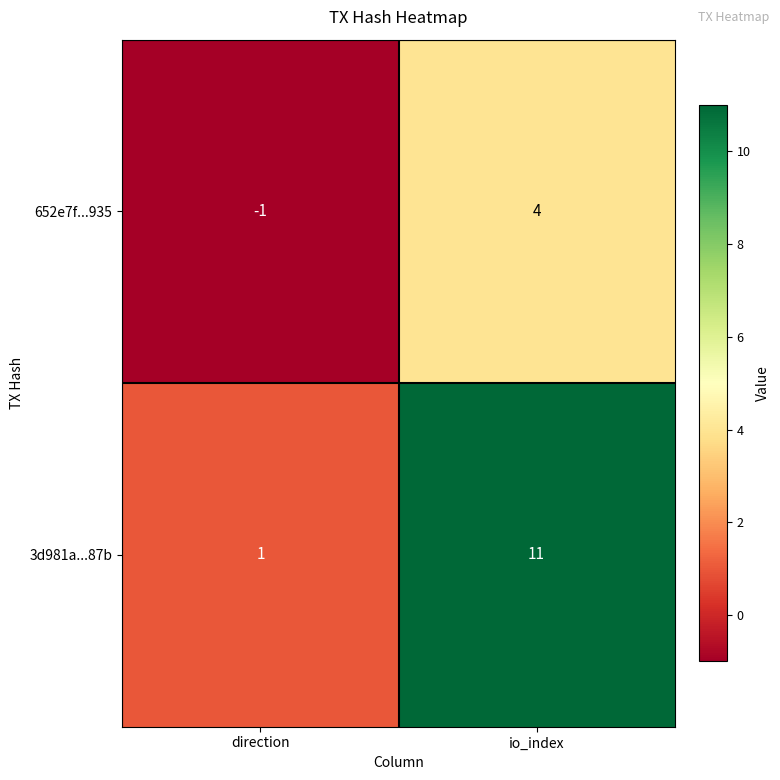

What is the difference between the maximum and minimum values in the 3d981a...87b series?

10